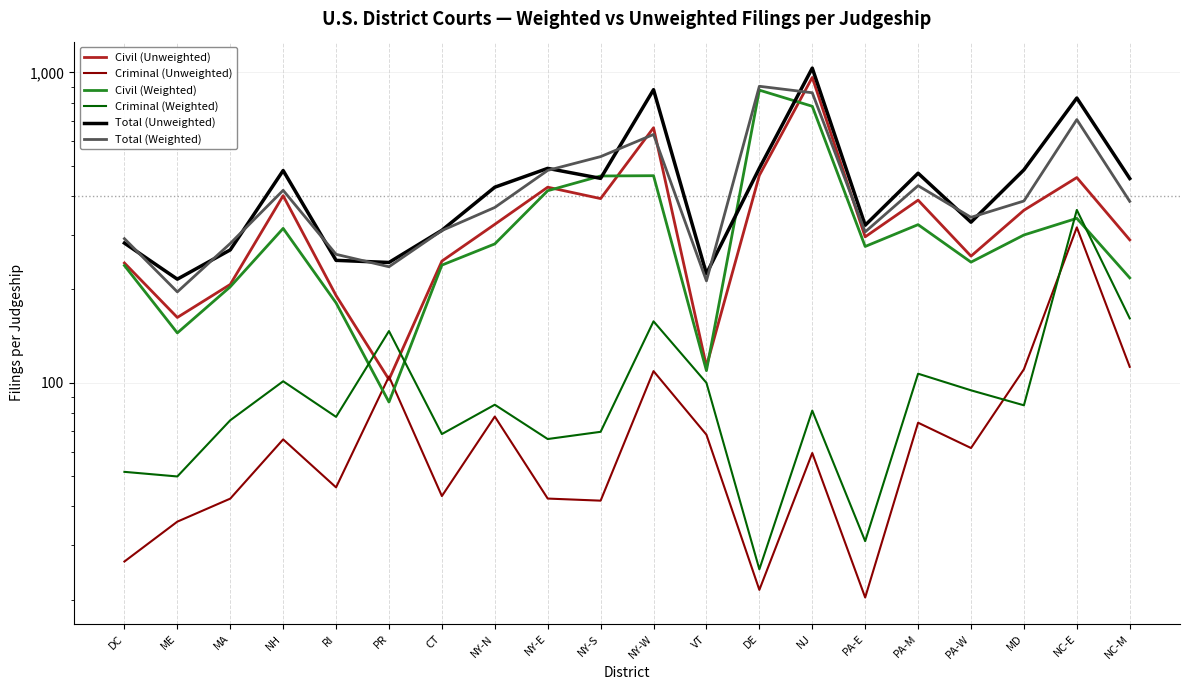

What is the label of the 12th point from the left?

VT